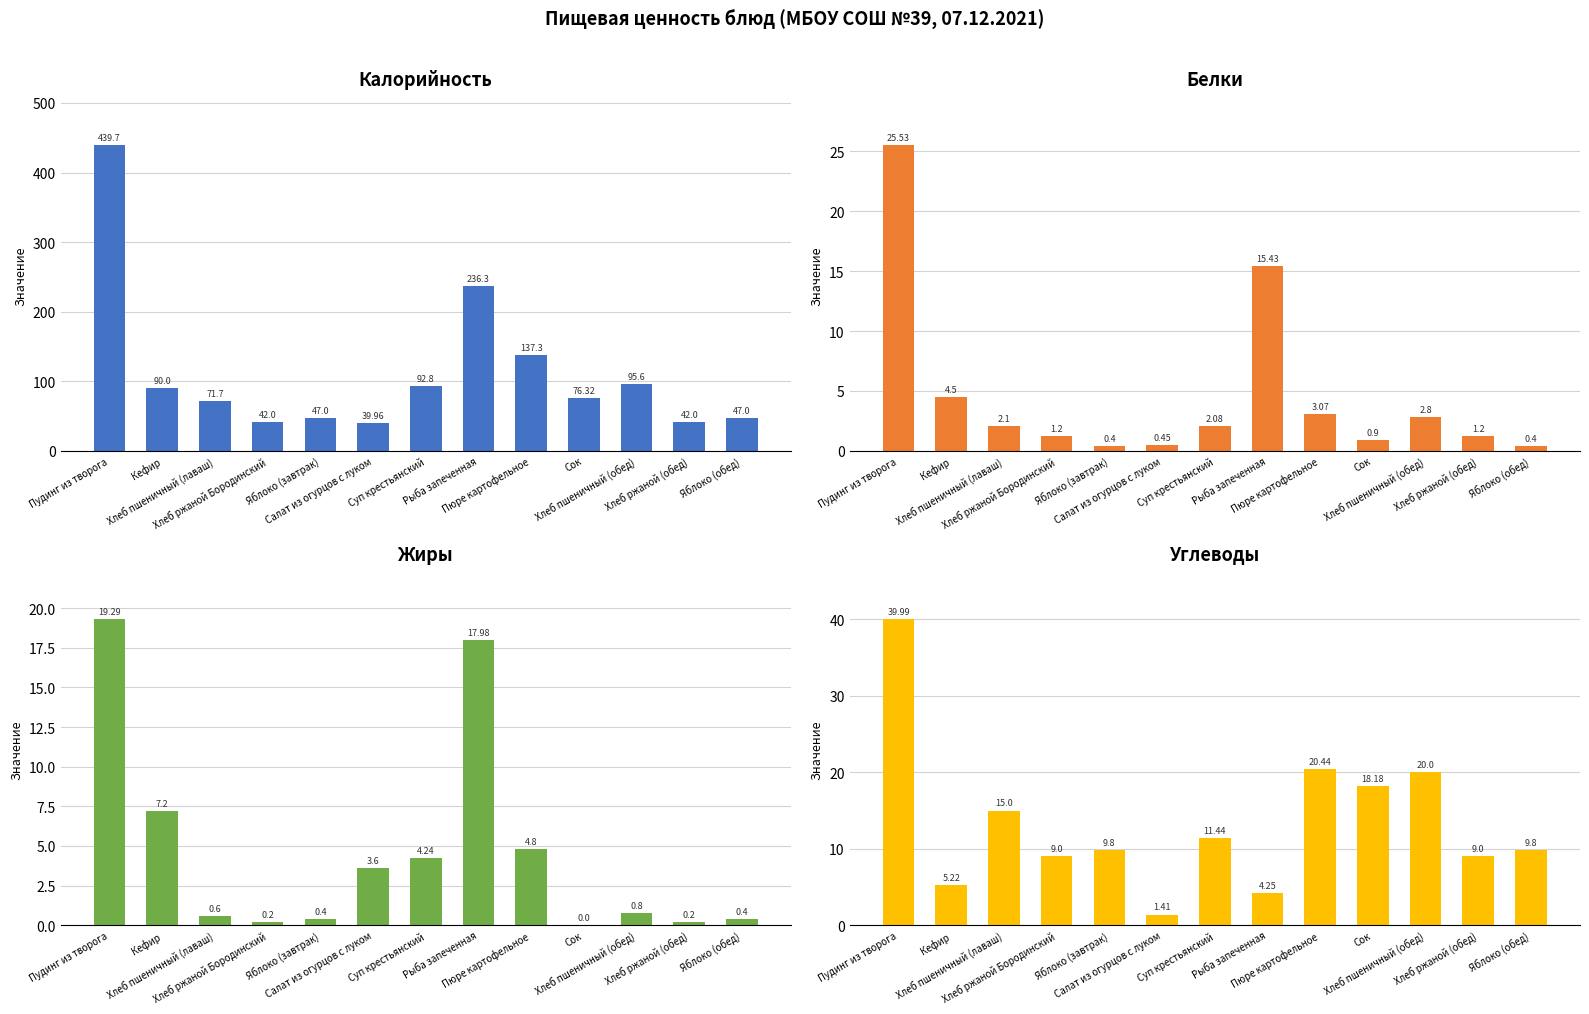

At which label does Углеводы reach its peak?

Пудинг из творога